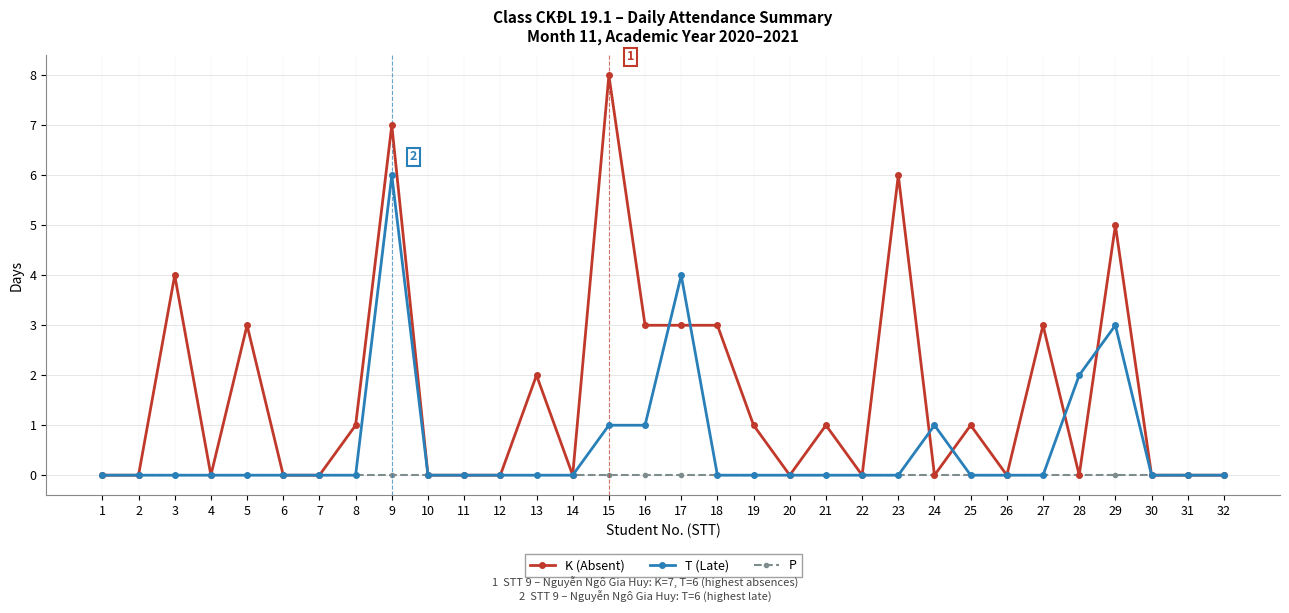

List the series in order of their overall mean, highest first.

K (Absent), T (Late), P